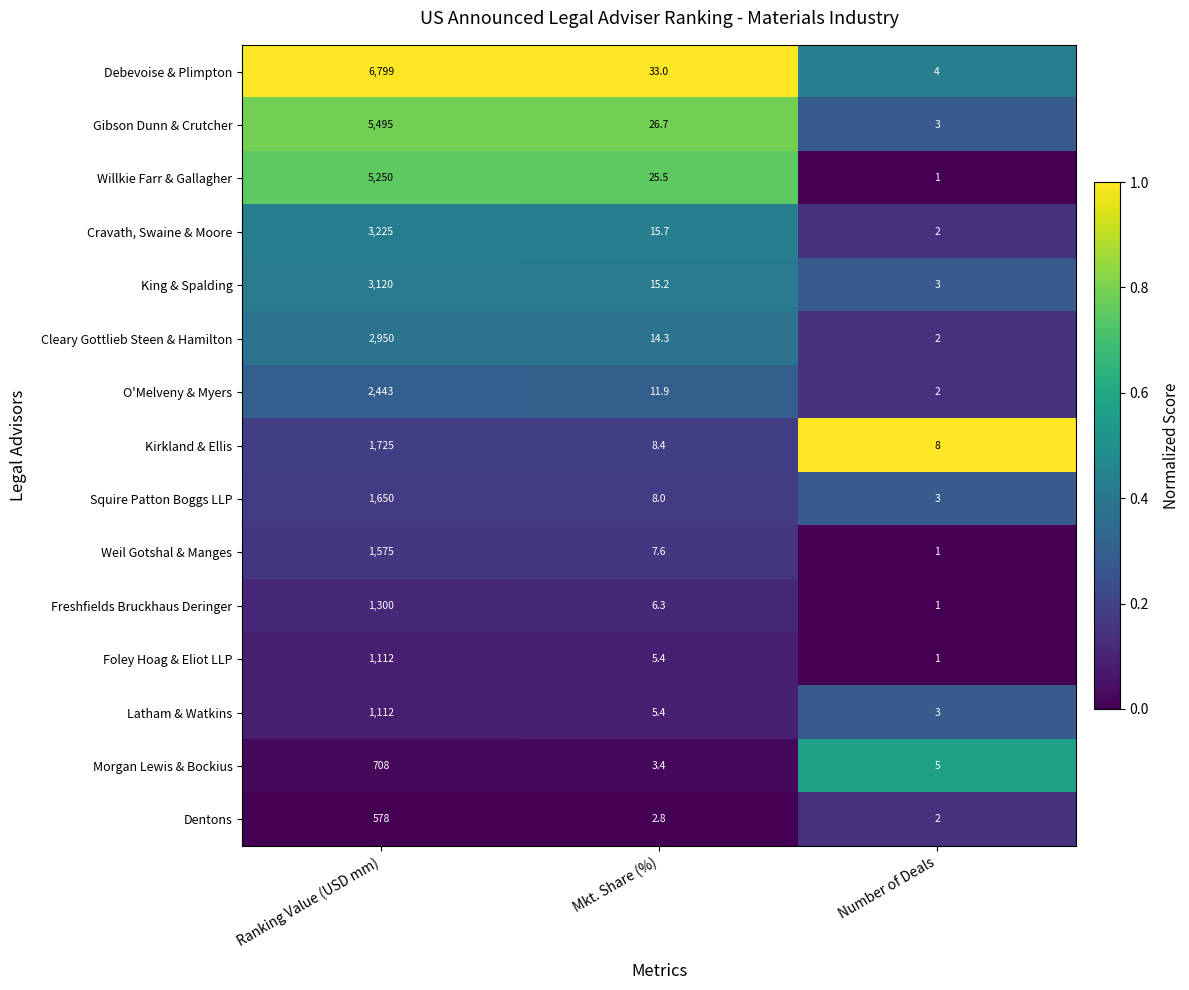

Which series has the largest range (max minus min)?

Debevoise & Plimpton